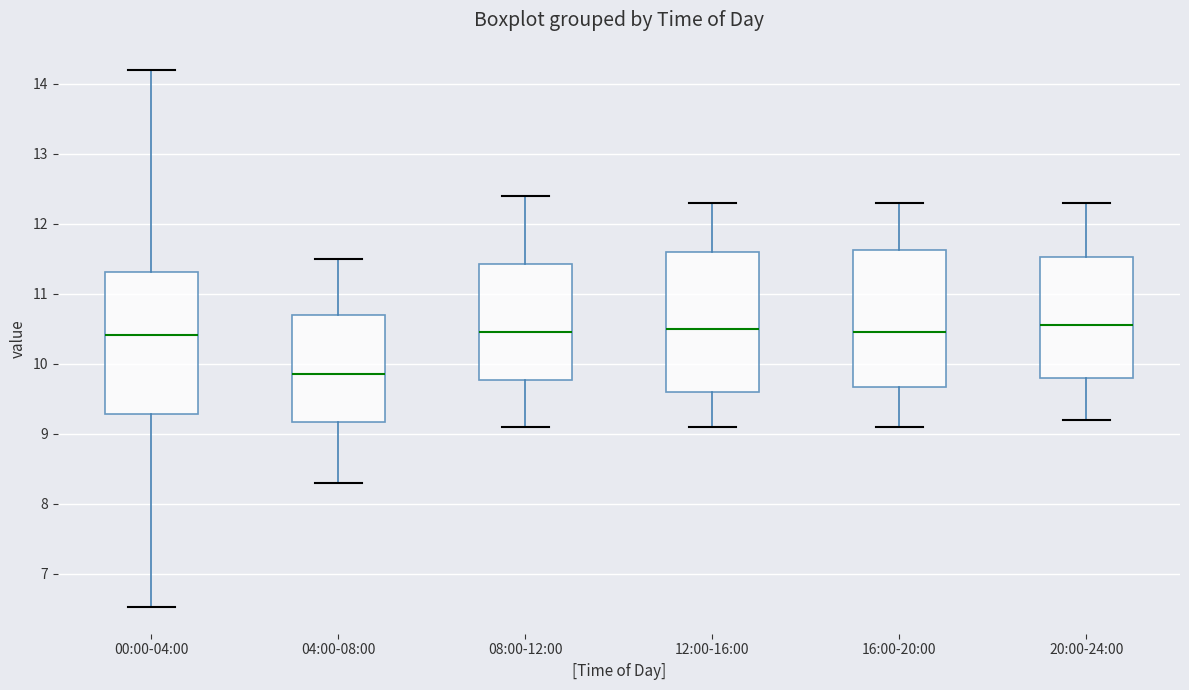

Reading left to right, read every box against the y-axis: the position of its median line, the range the box covers, and the ends of its whiskers. The values are not printed on the chart, so give them approximately, as read against the axis.

00:00-04:00: median 10.4, box 9.3 to 11.3, whiskers 6.5 to 14.2
04:00-08:00: median 9.9, box 9.2 to 10.7, whiskers 8.3 to 11.5
08:00-12:00: median 10.5, box 9.8 to 11.4, whiskers 9.1 to 12.4
12:00-16:00: median 10.5, box 9.6 to 11.6, whiskers 9.1 to 12.3
16:00-20:00: median 10.5, box 9.7 to 11.6, whiskers 9.1 to 12.3
20:00-24:00: median 10.6, box 9.8 to 11.5, whiskers 9.2 to 12.3